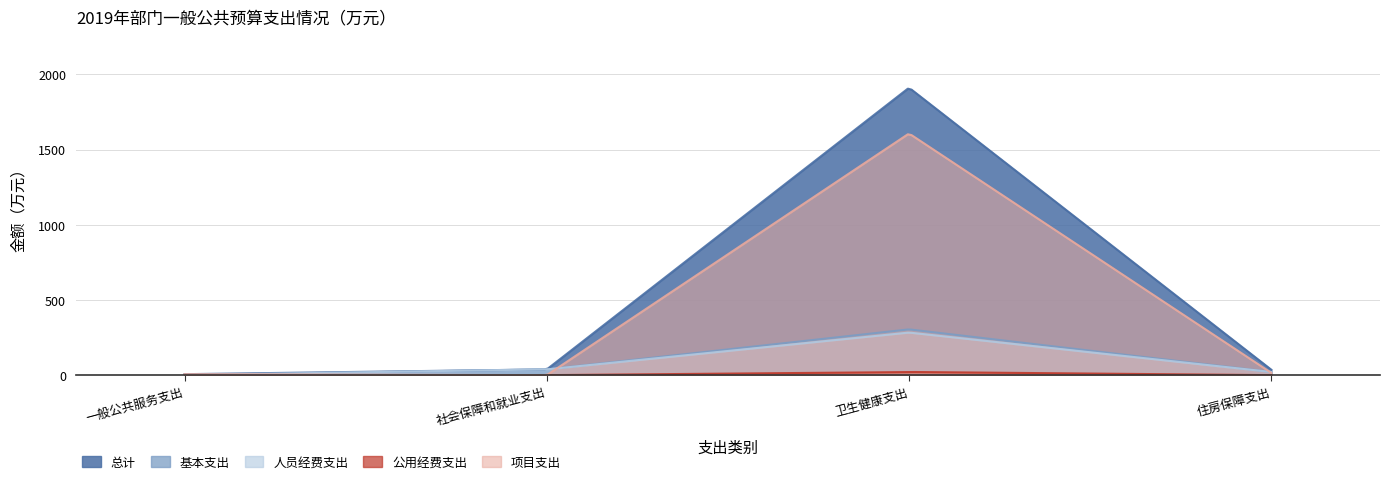

How many values in the 基本支出 series are below 38?

2